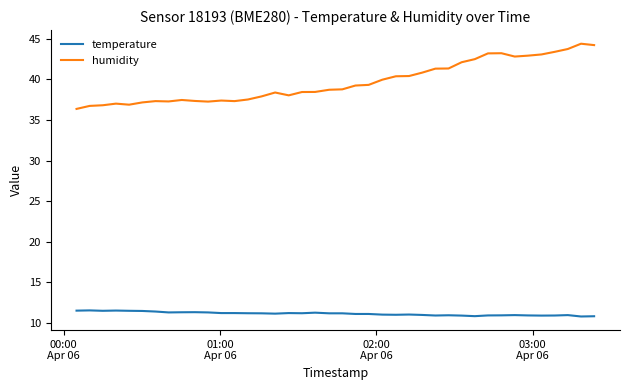

What is the smallest value displayed?

10.8